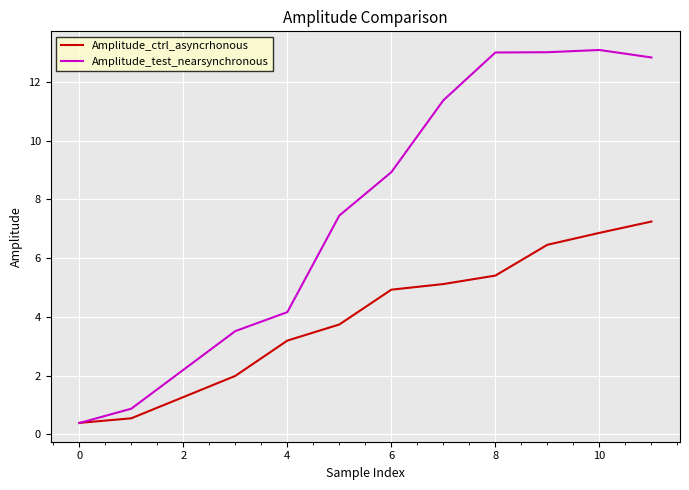

What is the maximum value for Amplitude_test_nearsynchronous?

13.1